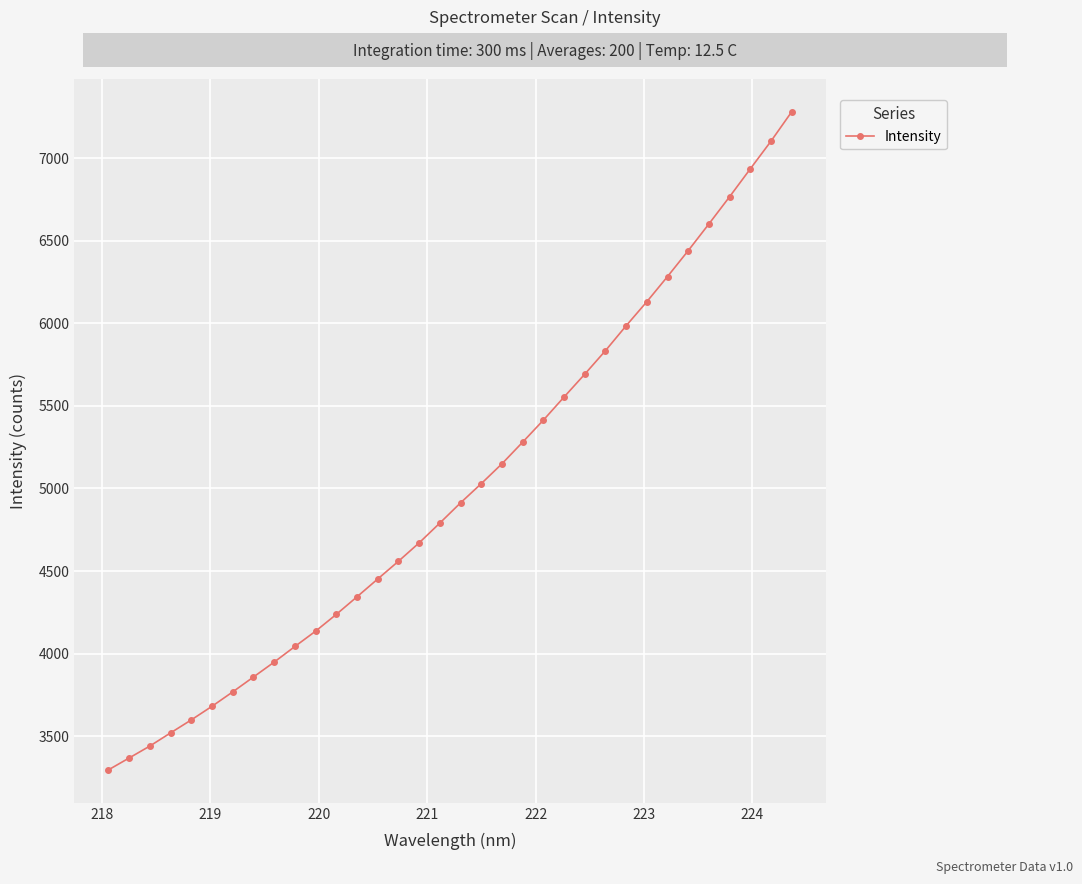

Is this an area chart (filled region under the line)?

No